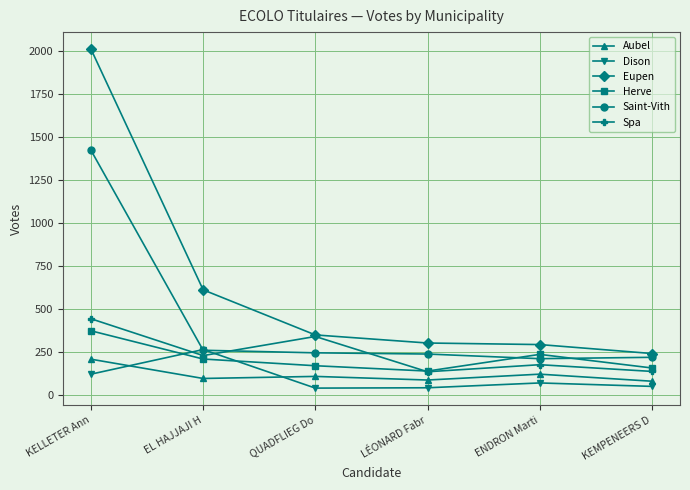

What is the average value of the Spa series?

242